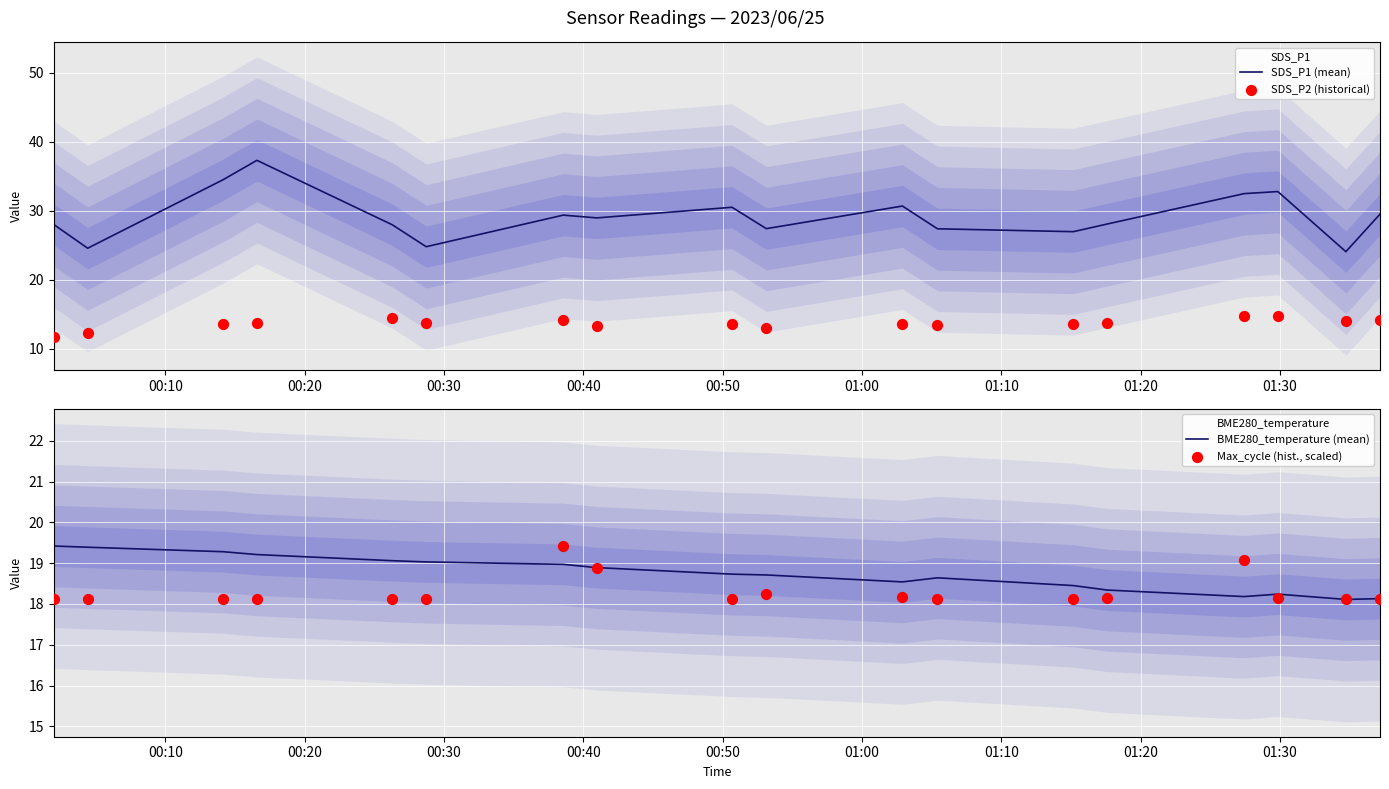

At how many categories does at least one series exceed 21?

18